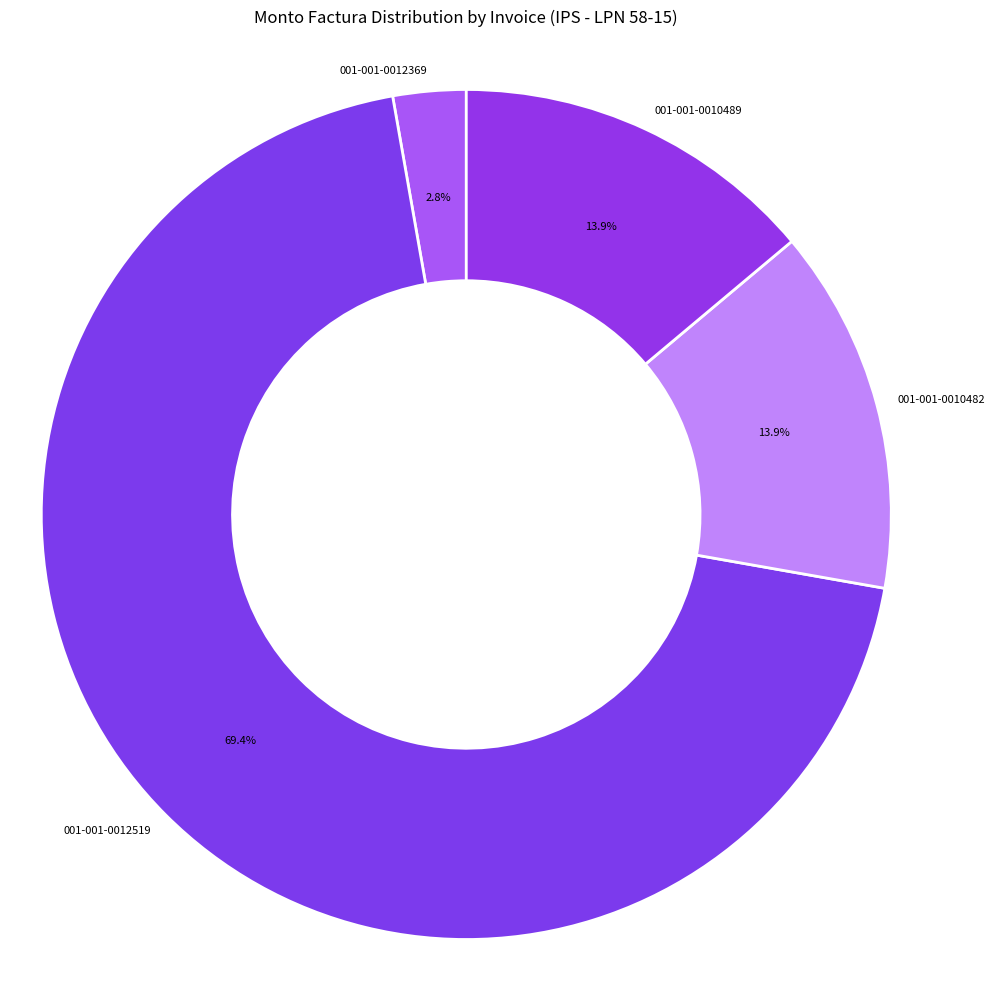

To the nearest percent, what is the difference between the largest and smallest slice percentages?

67%